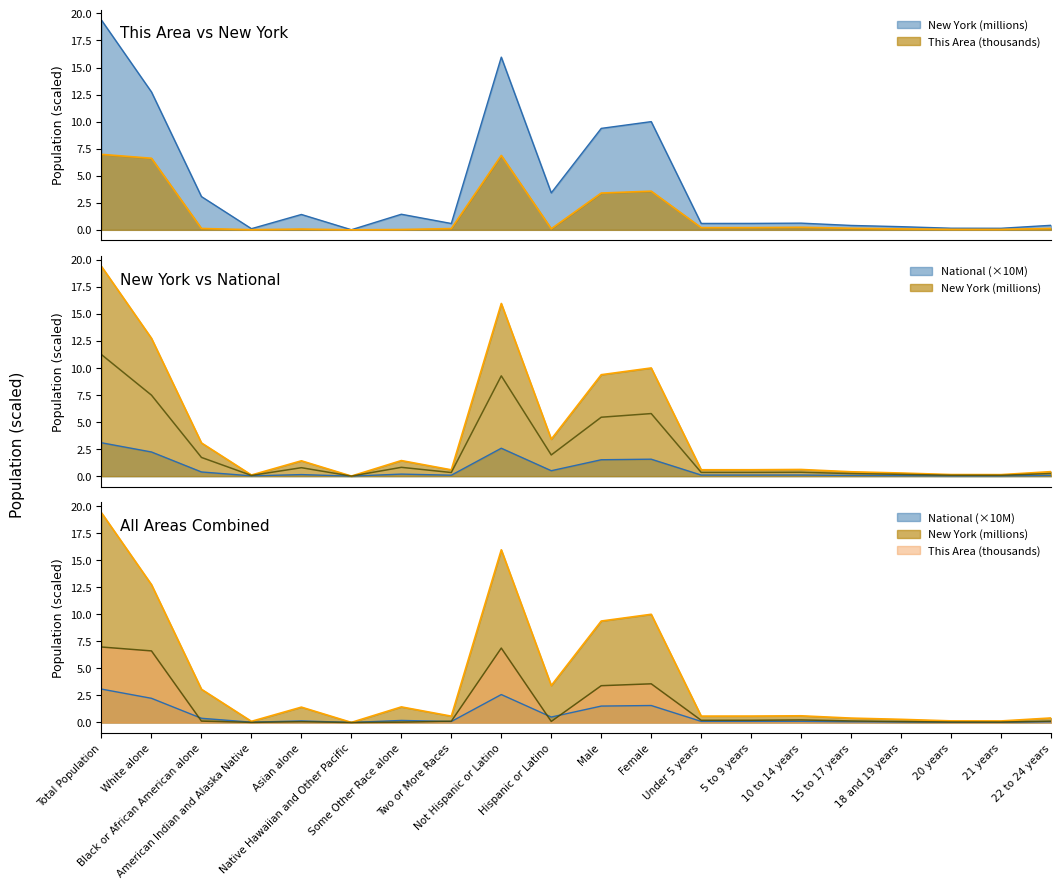

List the labels in order of National value, smallest first.

Native Hawaiian and Other Pacific, 21 years, 20 years, American Indian and Alaska Native, 18 and 19 years, 22 to 24 years, 15 to 17 years, Two or More Races, Under 5 years, 5 to 9 years, 10 to 14 years, Asian alone, Some Other Race alone, Black or African American alone, Hispanic or Latino, Male, Female, White alone, Not Hispanic or Latino, Total Population